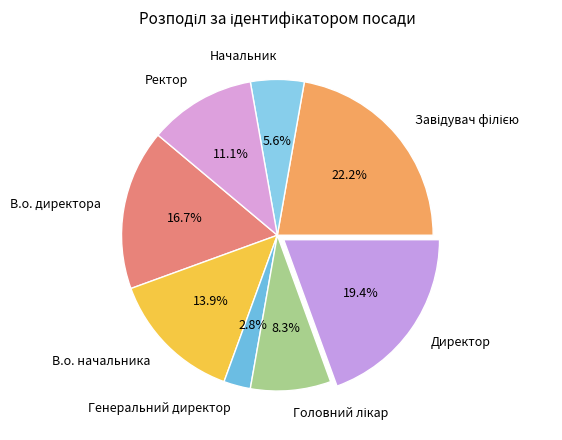

Is Ректор the majority of the pie?

No